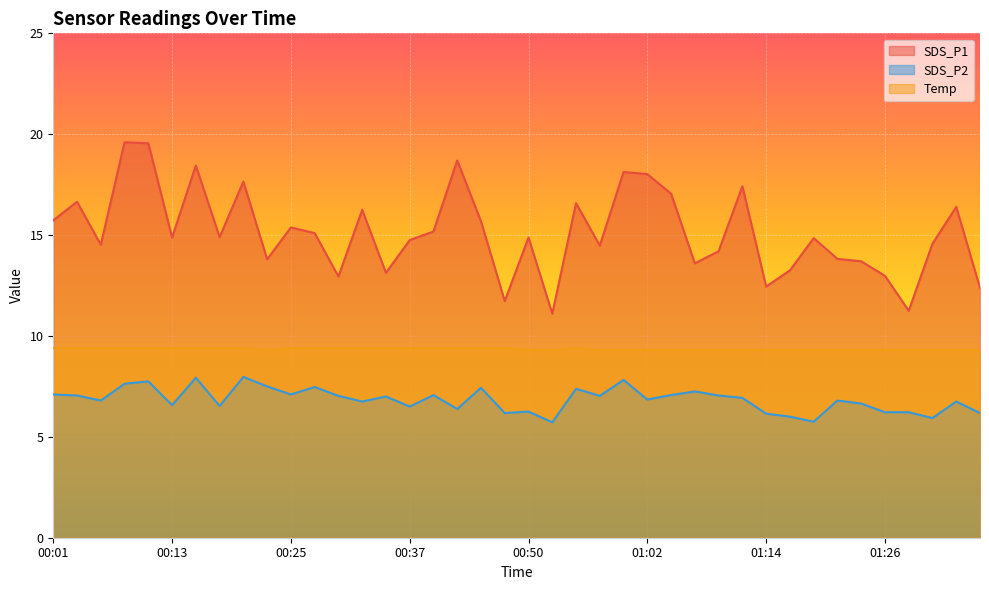

What is the difference between the Temp values at 00:13 and 01:36?

0.1